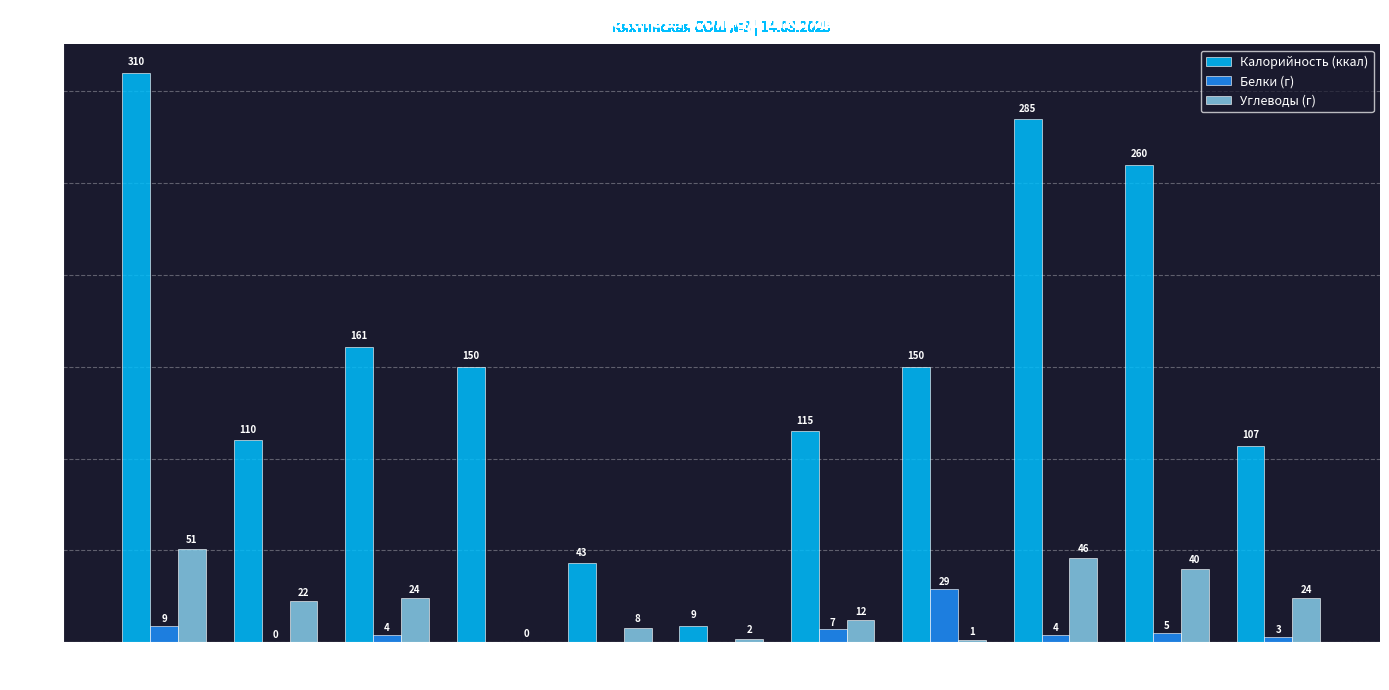

What is the total value across all series at Хлеб
ржаной?

134.0